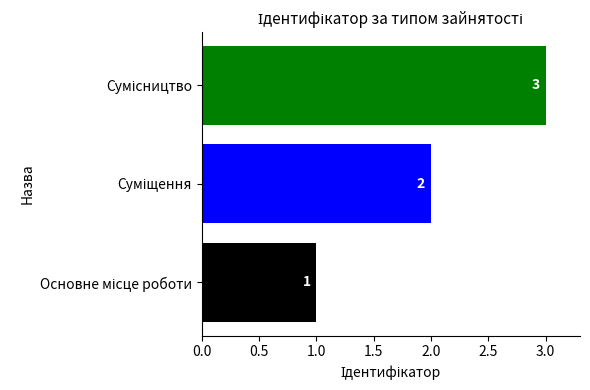

What is the maximum value shown in the chart?

3